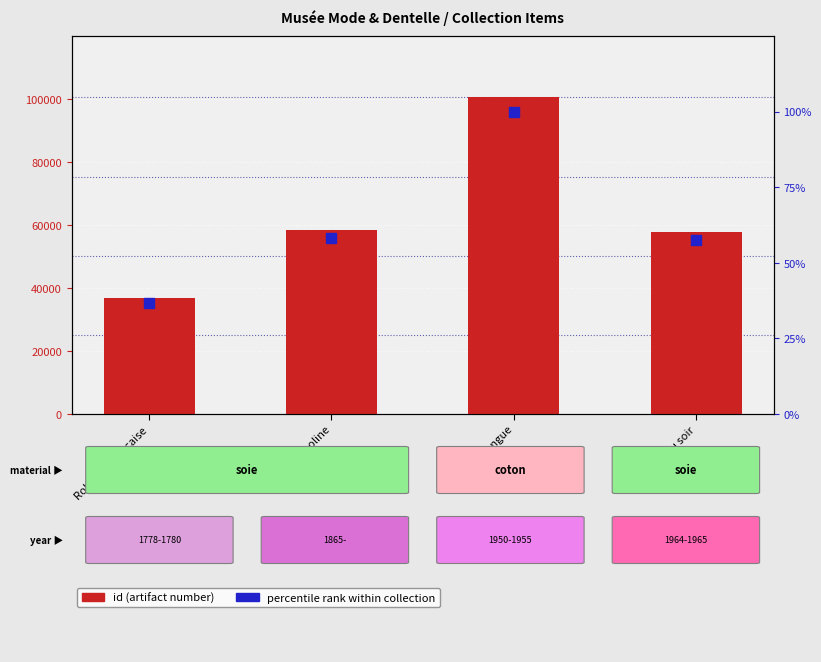

At which category is the sum across all series the highest?

Robe longue